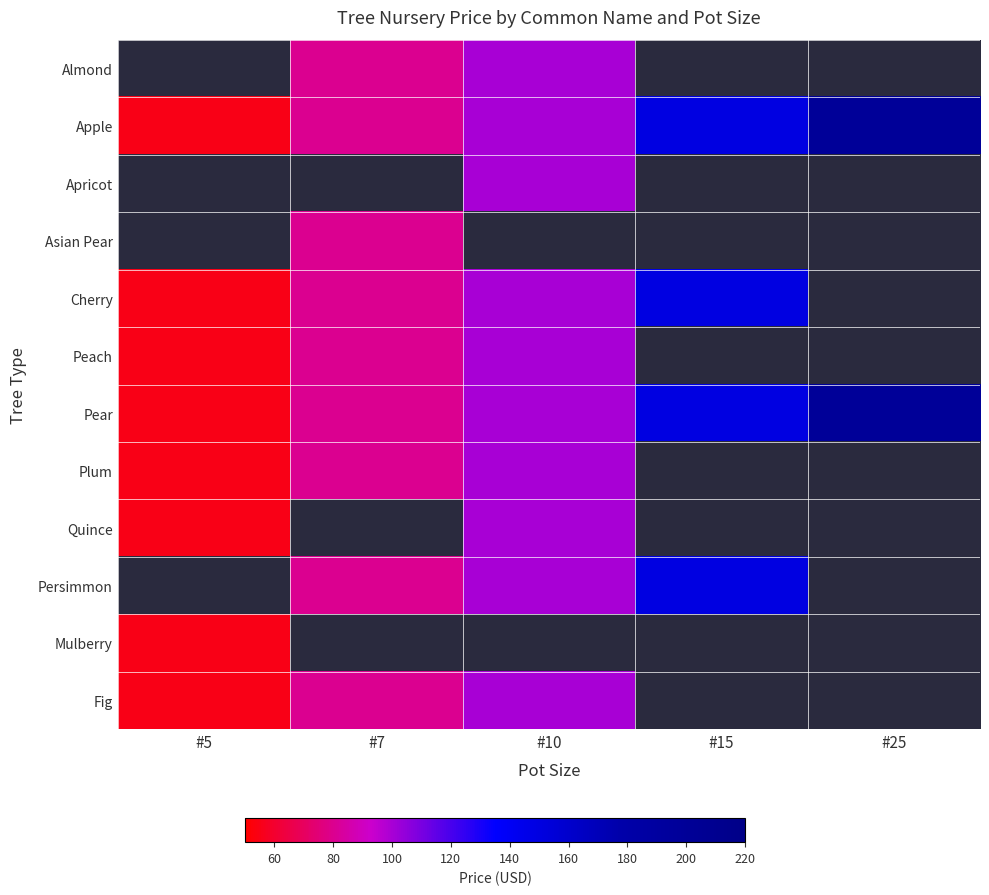

How many values in Asian Pear are above zero?

1